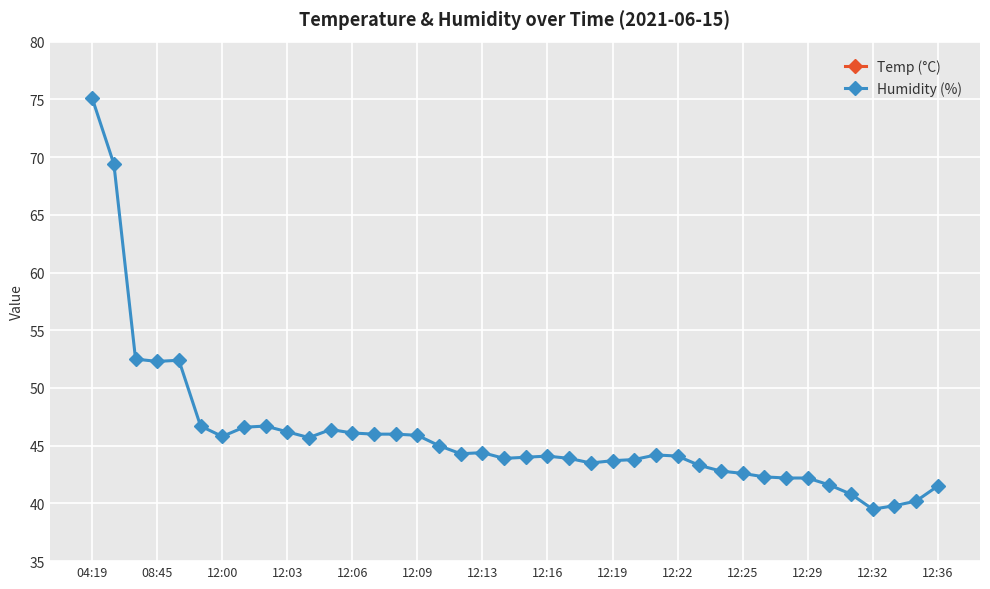

How many categories are shown in the chart?

40